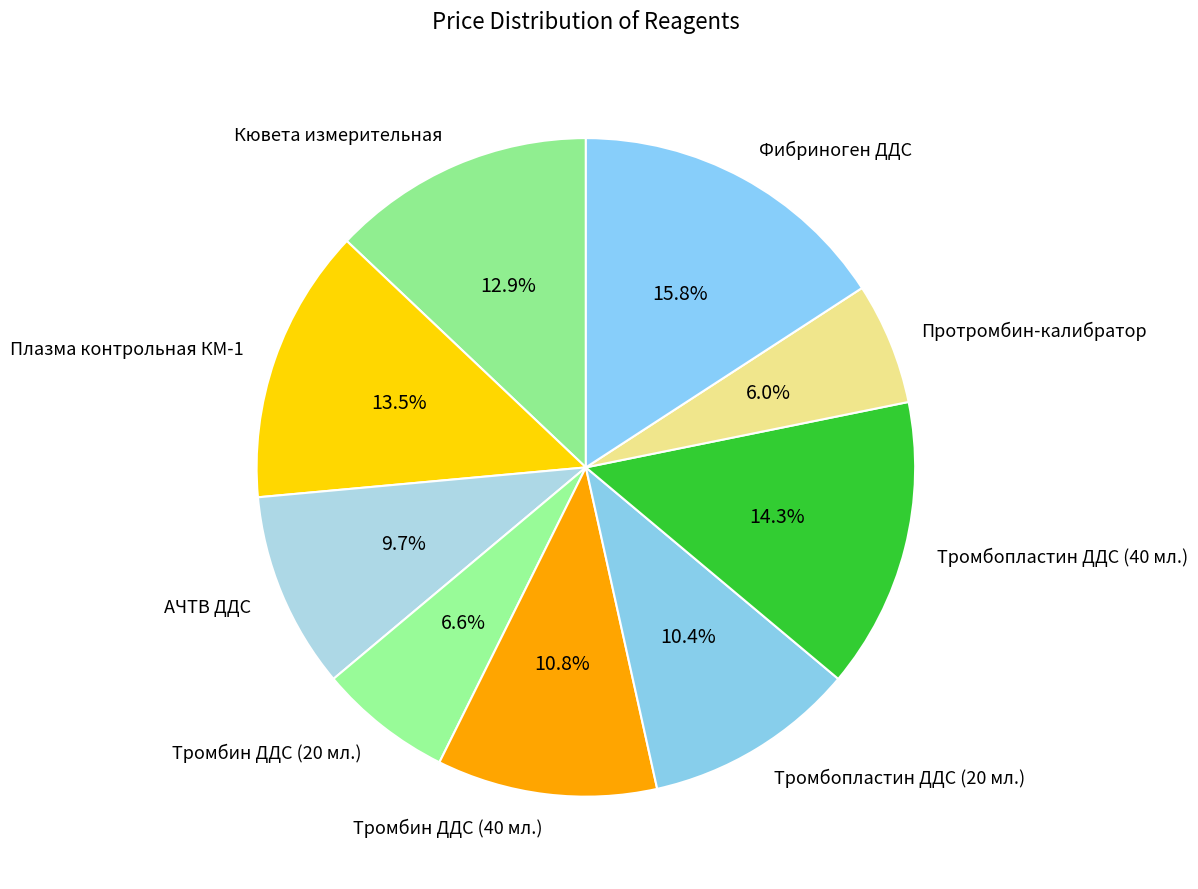

To the nearest percent, what percentage of the pie is Фибриноген ДДС?

16%